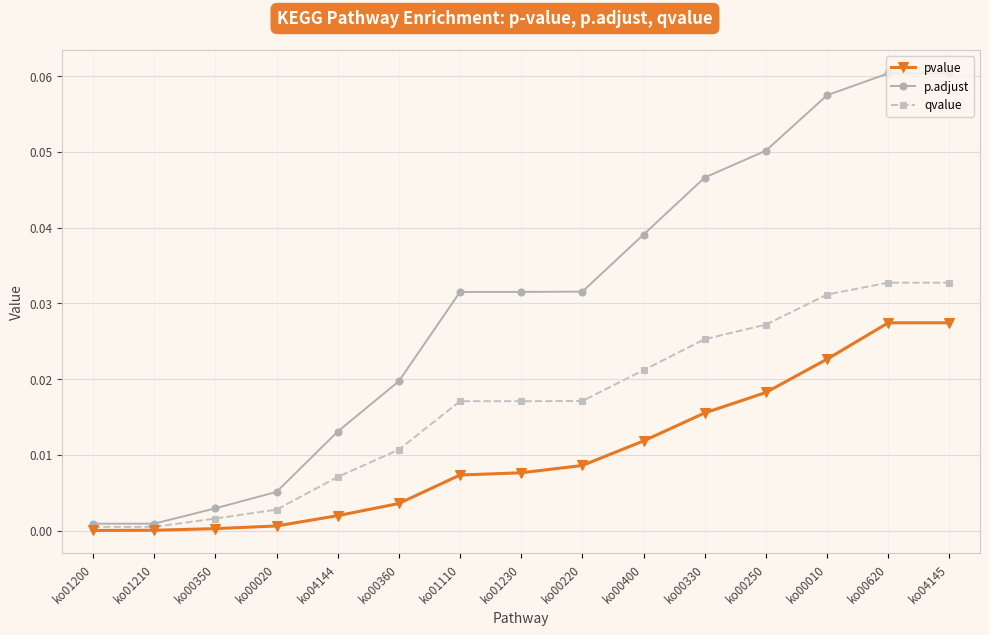

Is the value of pvalue at ko00220 greater than the value of p.adjust at ko01200?

Yes